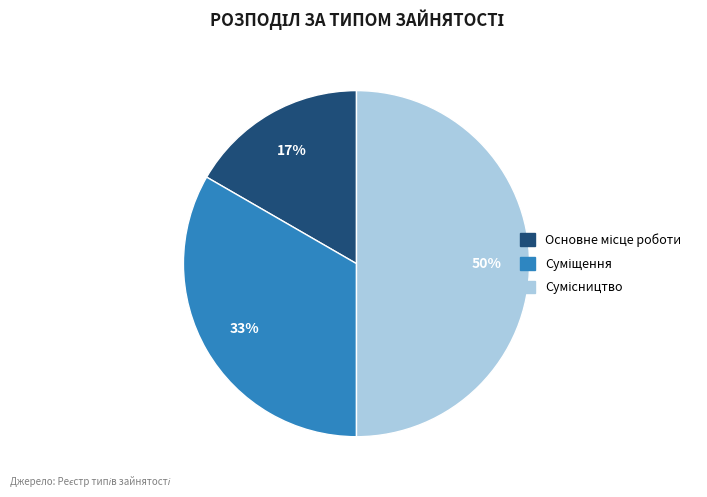

To the nearest percent, what is the difference between the largest and smallest slice percentages?

33%